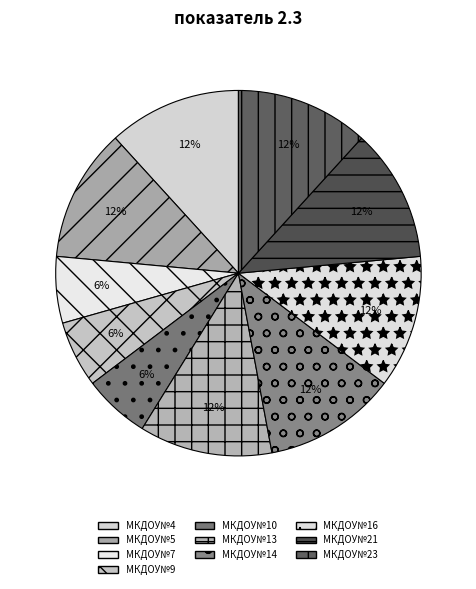

Is it true that МКДОУ№14 is 23% of the pie?

False